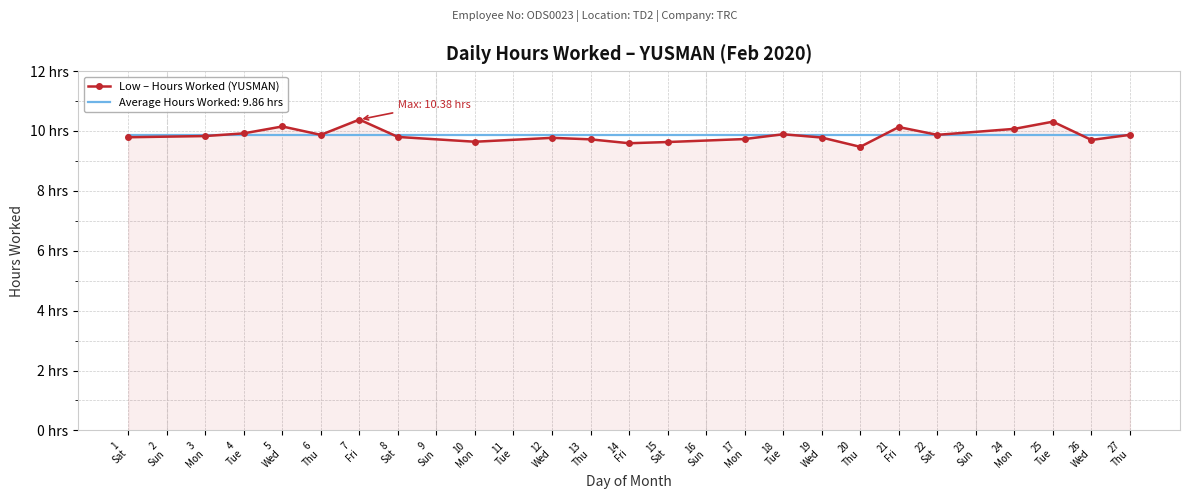

The chart shows a value of 14.8 at 21 Fri. True or false?

False